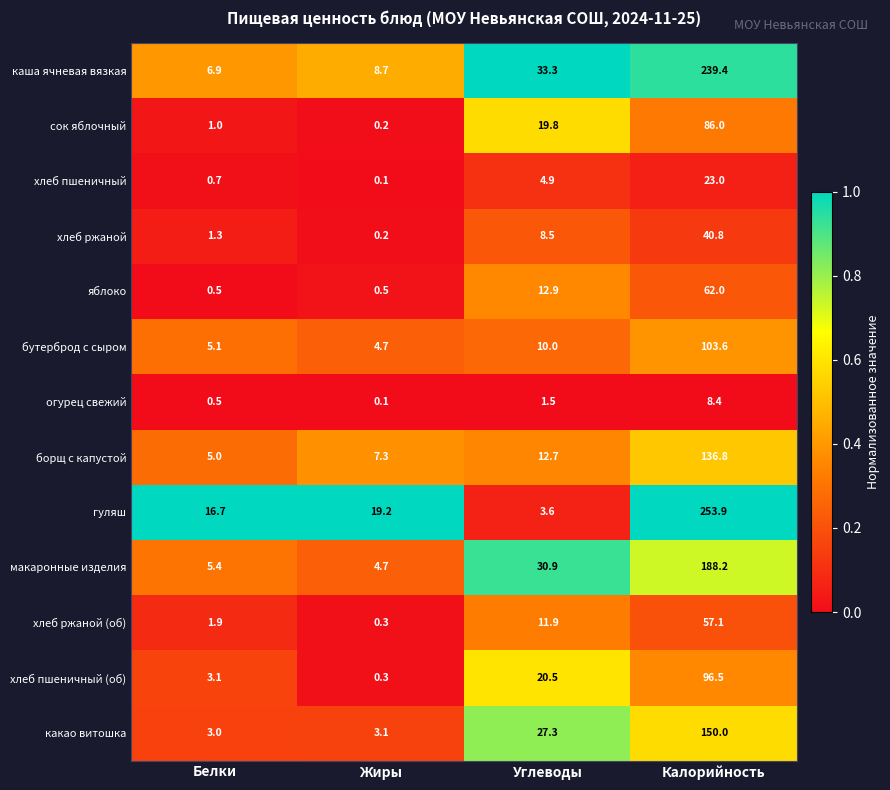

Where is хлеб пшеничный nearest to the value 11?

Углеводы